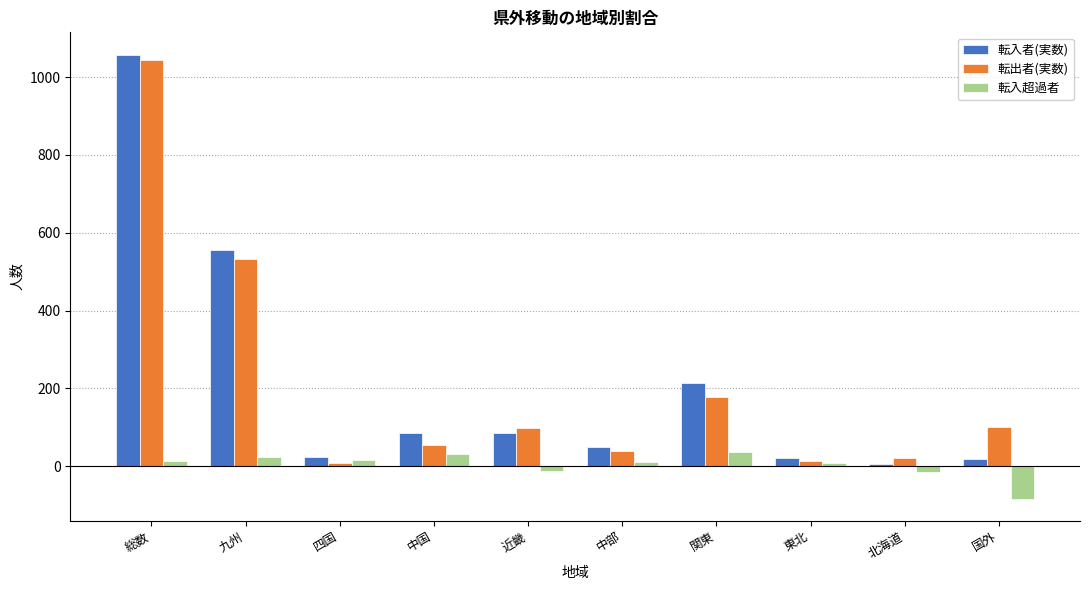

At which category is the sum across all series the highest?

総数